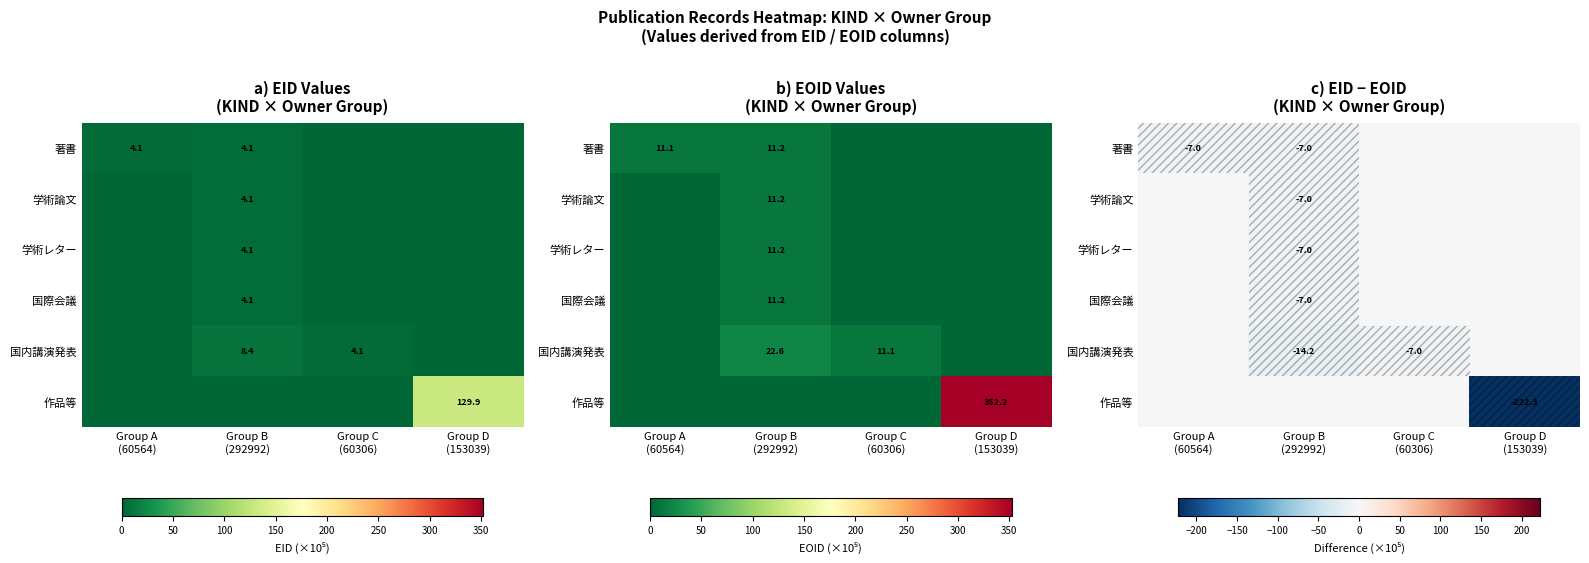

Which series has the widest spread of values?

作品等